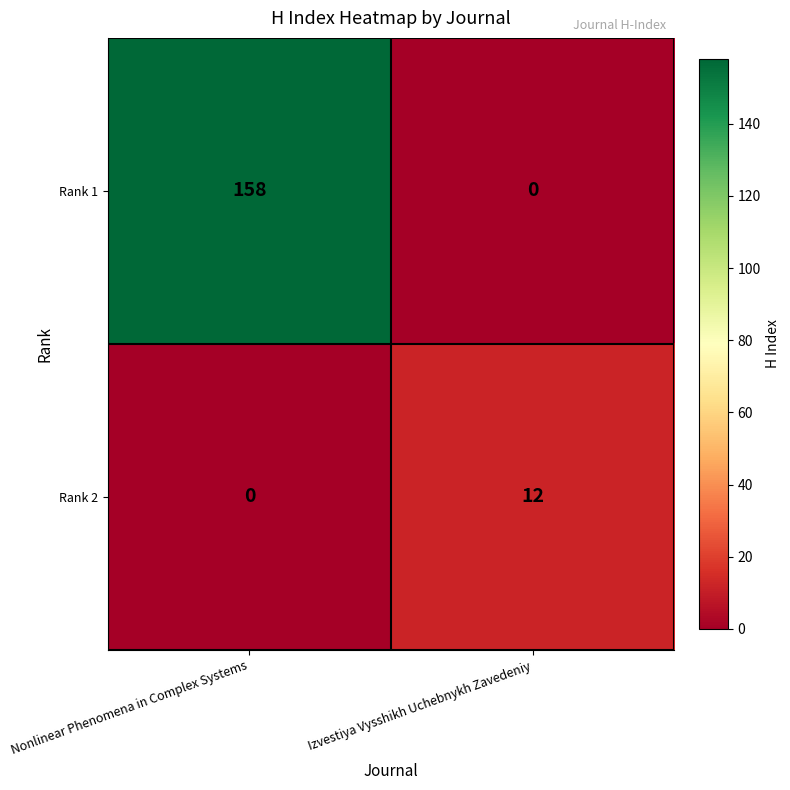

Is the value of Rank 2 at Izvestiya Vysshikh Uchebnykh Zavedeniy greater than the value of Rank 1 at Izvestiya Vysshikh Uchebnykh Zavedeniy?

Yes